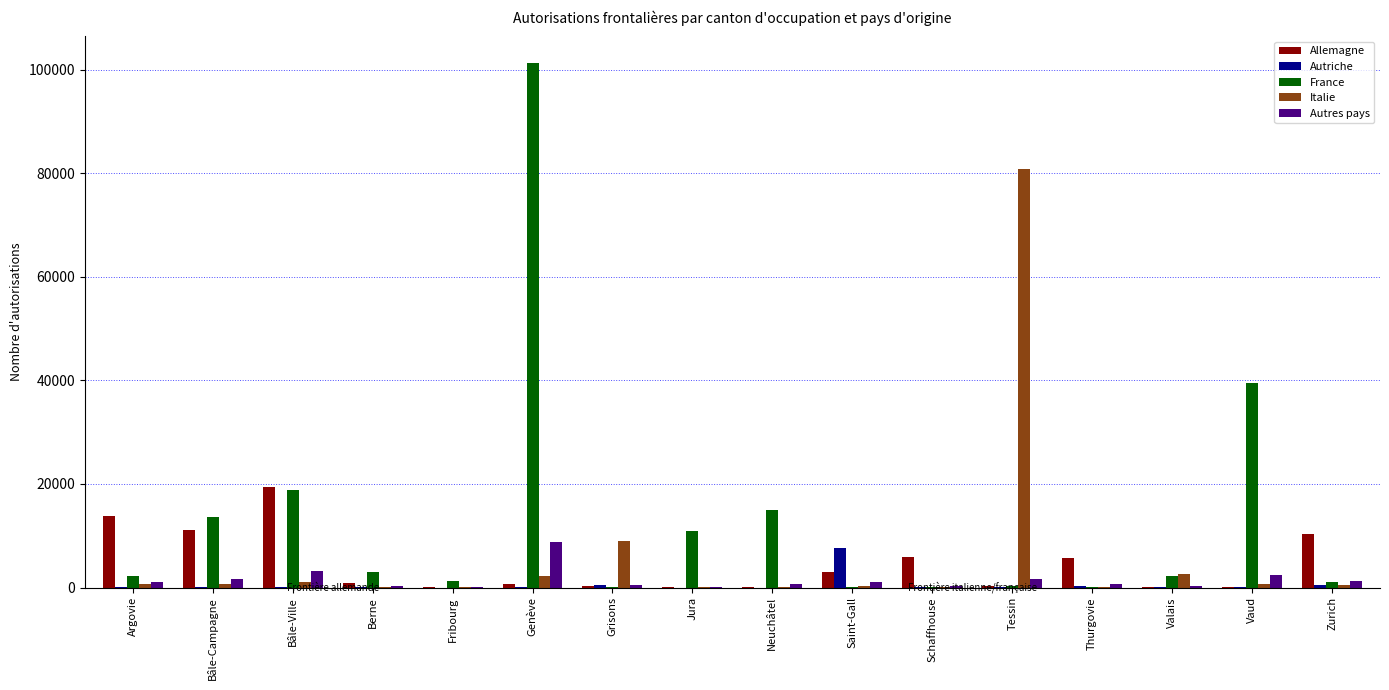

Between Argovie and Berne, which series saw the biggest shift?

Allemagne